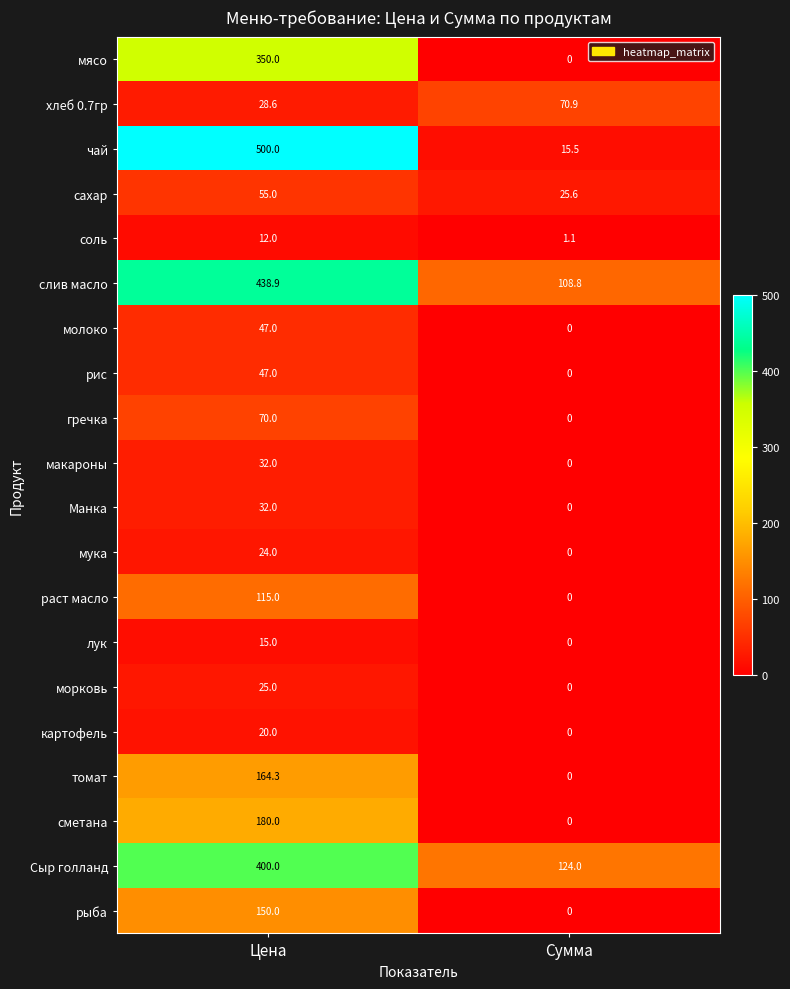

What is the sum of all молоко values?

47.0